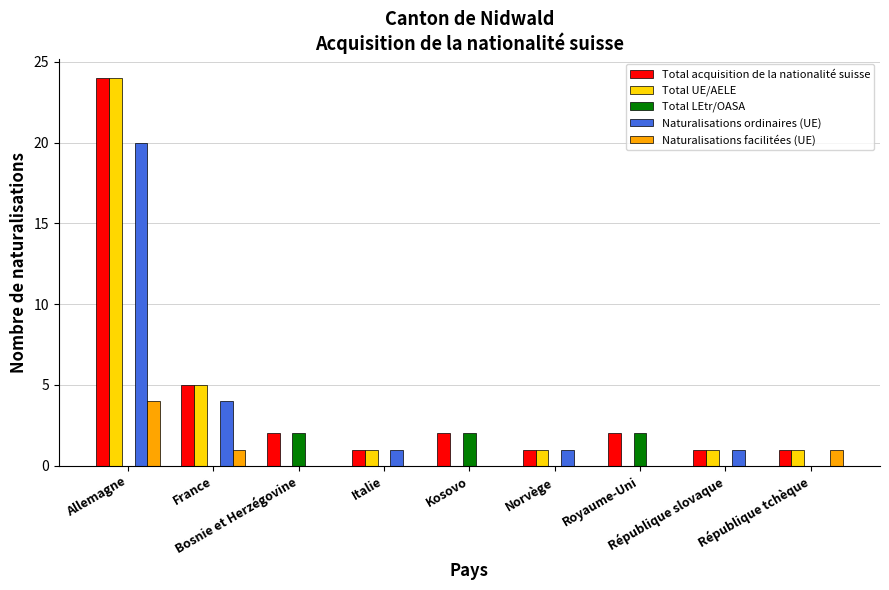

True or false: Total acquisition de la nationalité suisse has a value of 2 at Kosovo.

True